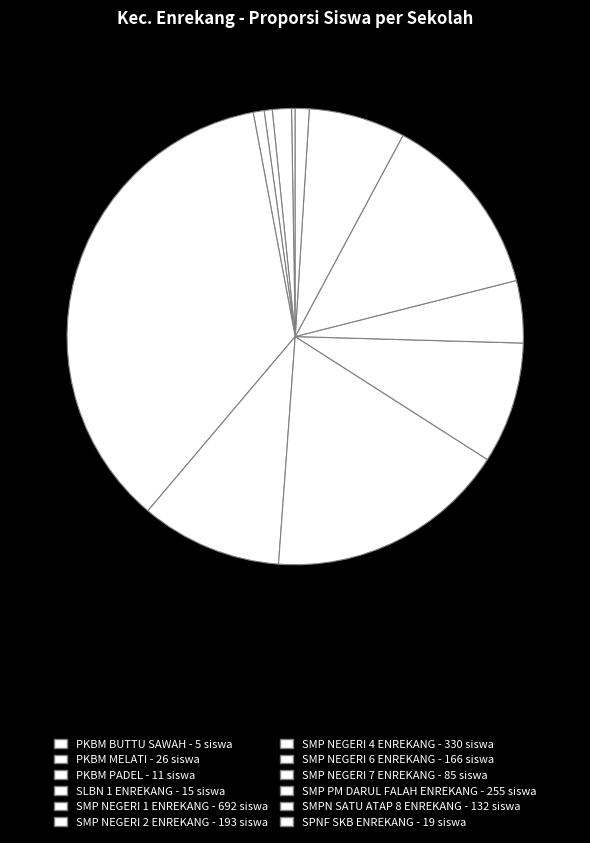

To the nearest percent, what is the average slice percentage?

8%